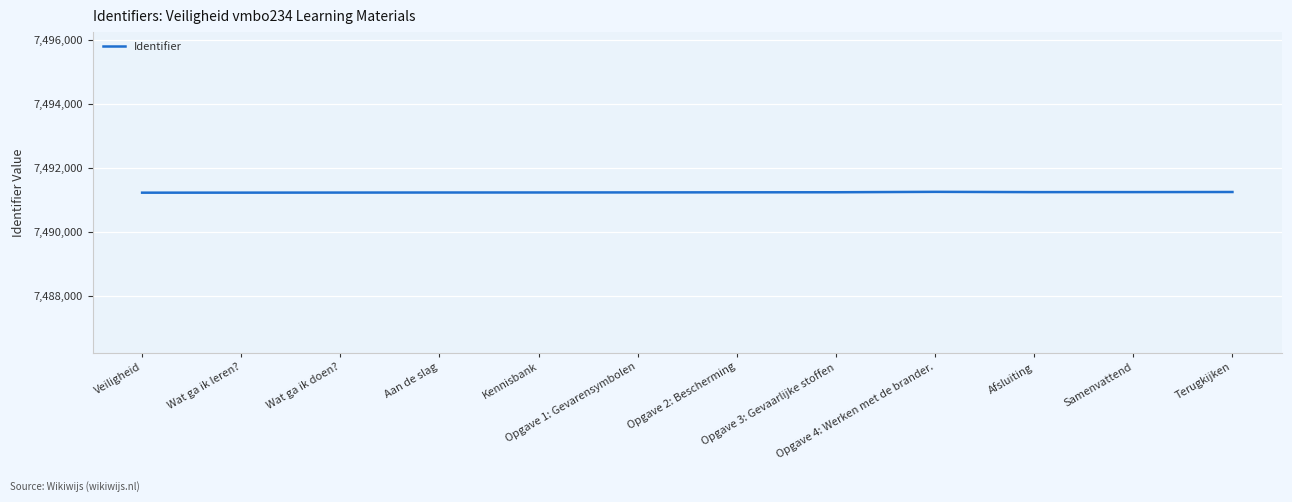

What is the maximum value shown in the chart?

7491247